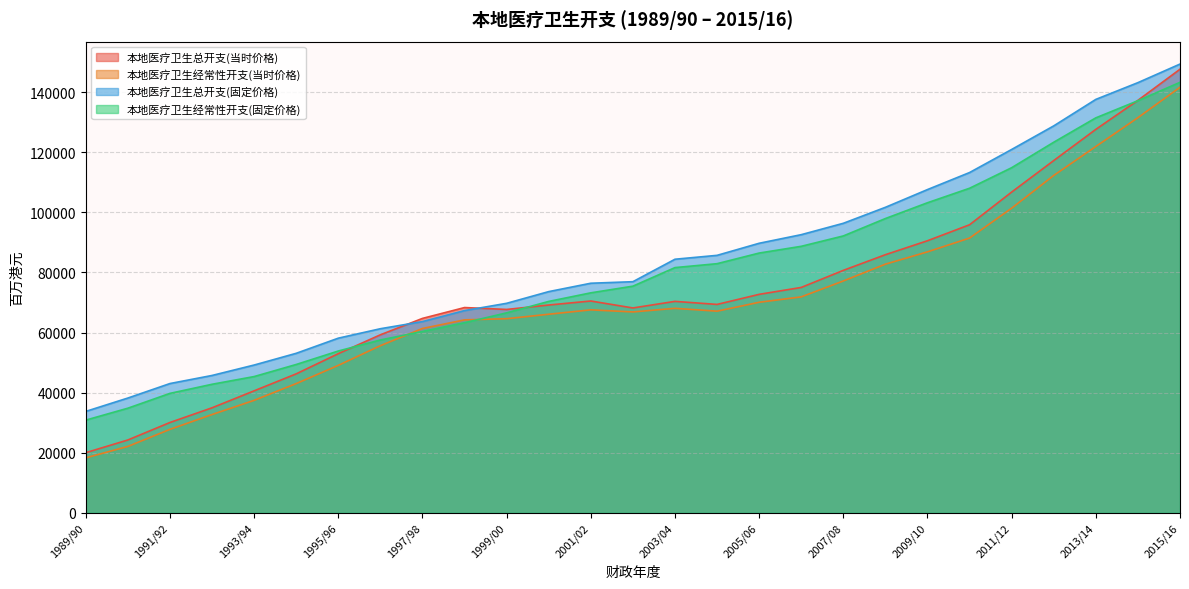

What is the minimum value shown in the chart?

18303